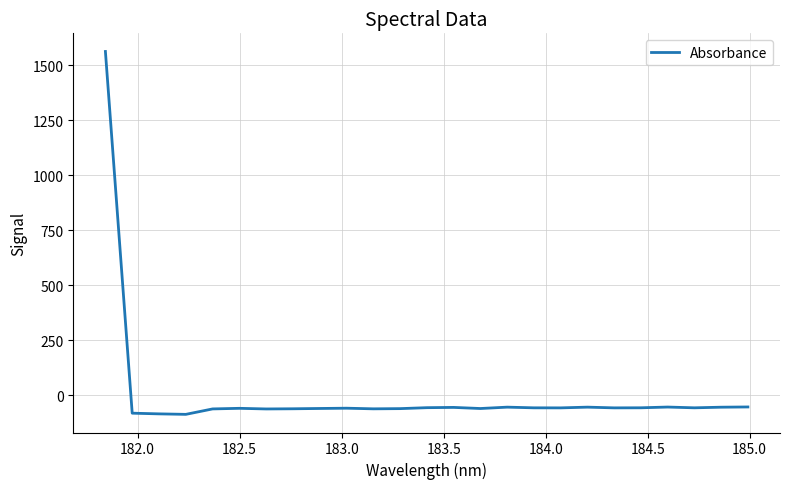

What is the difference between the maximum and minimum values?

1648.8